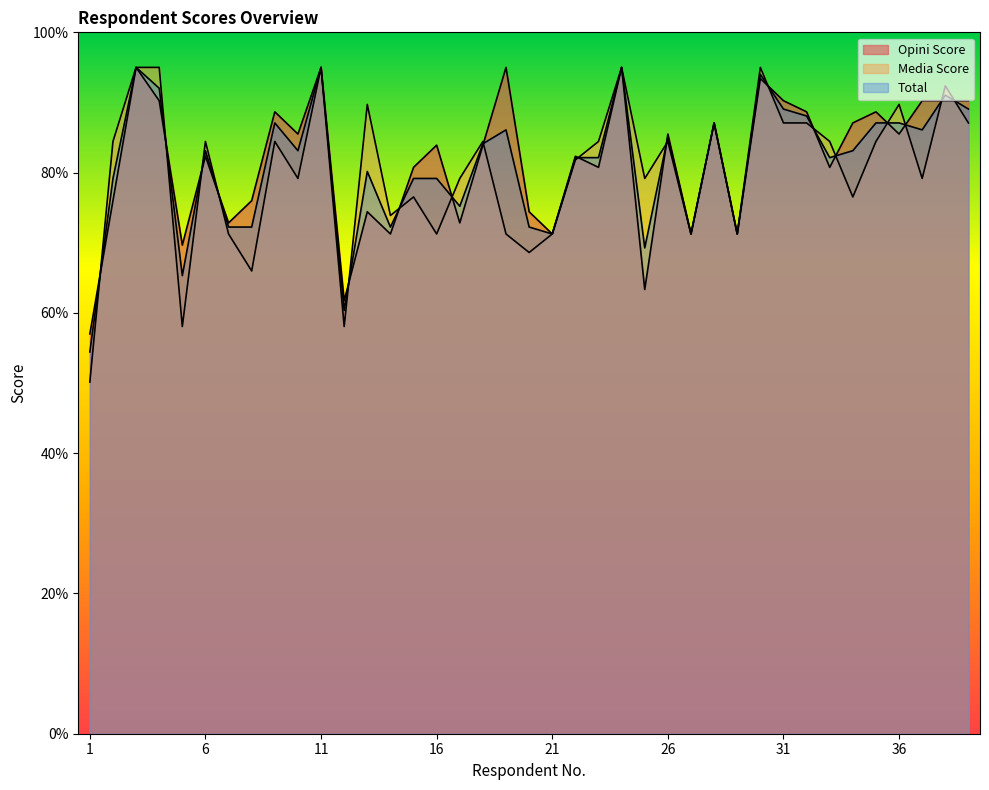

What is the difference between the second highest and second lowest values in the Total series?

34.6